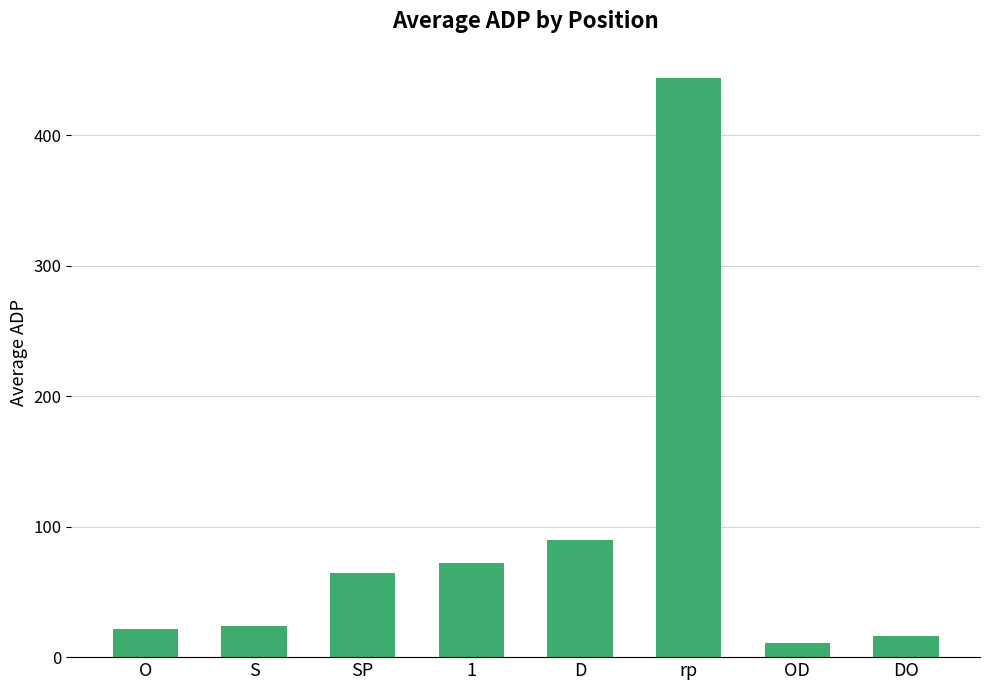

Which label corresponds to the largest value in the chart?

rp